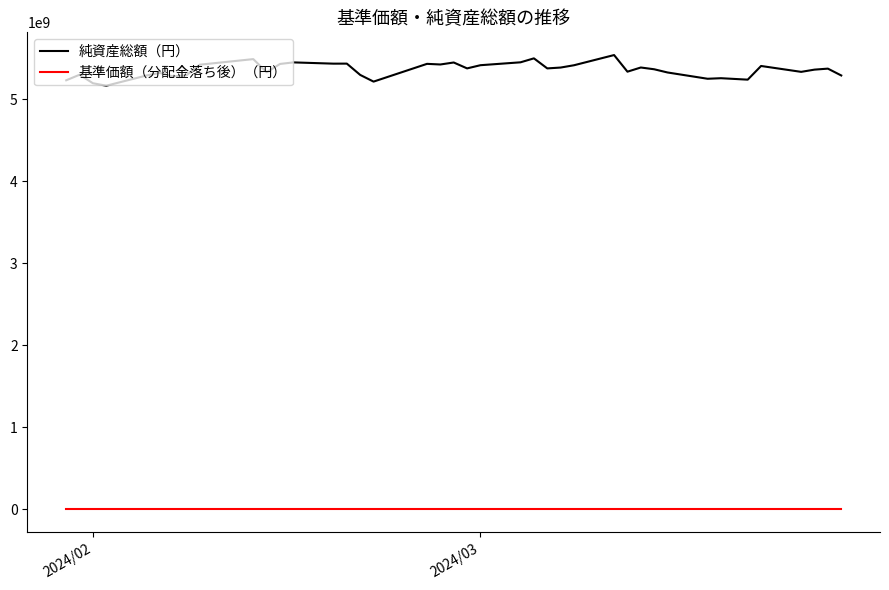

List the series in order of their peak value, lowest first.

基準価額（分配金落ち後）（円）, 純資産総額（円）